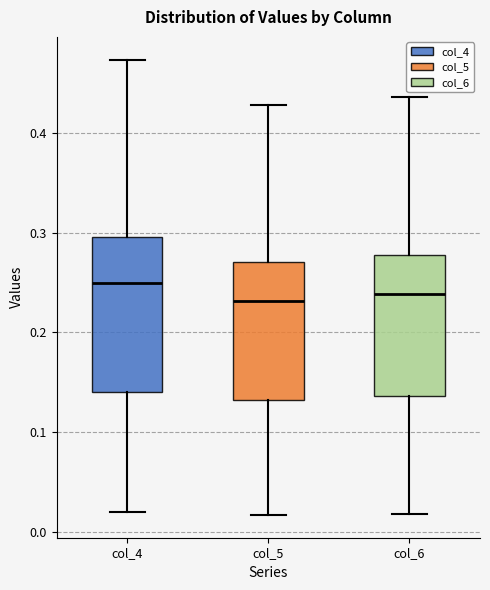

Reading left to right, transcribe this box plot: for each box, give where its median line is, the range the box spans, and where its two whiskers end, as read against the y-axis. The values are not printed on the chart, so give them approximately, as read against the axis.

col_4: median 0.25, box 0.14 to 0.30, whiskers 0.02 to 0.47
col_5: median 0.23, box 0.13 to 0.27, whiskers 0.02 to 0.43
col_6: median 0.24, box 0.14 to 0.28, whiskers 0.02 to 0.44